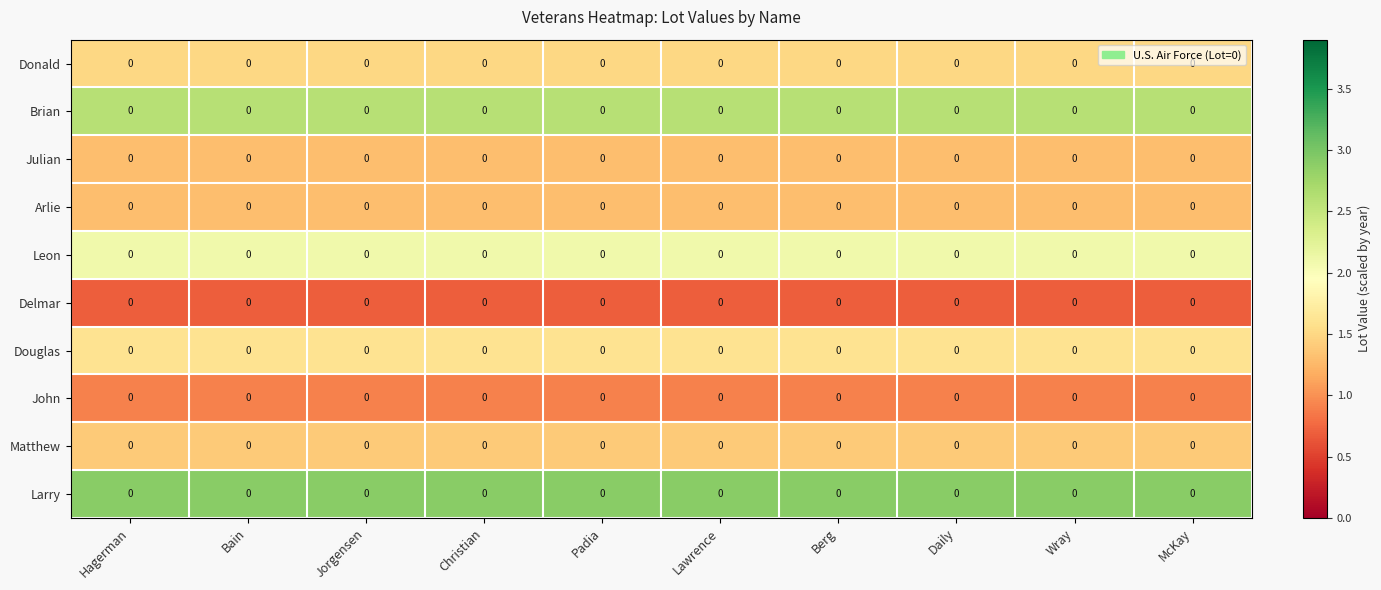

True or false: Douglas has a value of 1.6 at McKay.

True